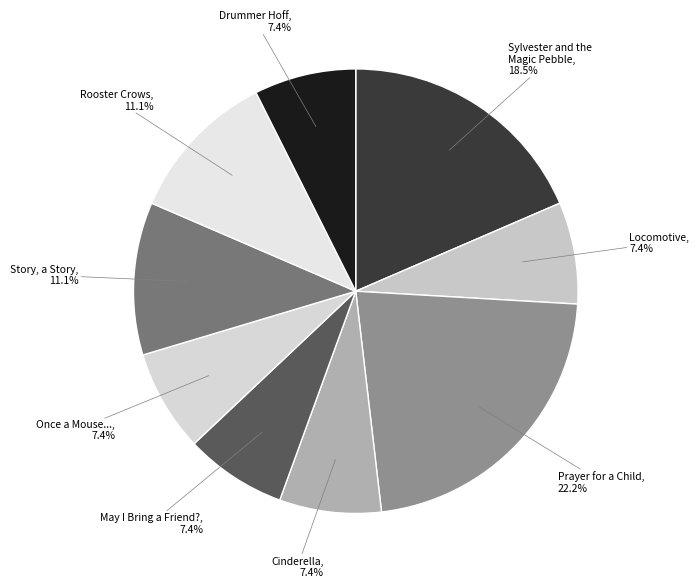

Combined, do Drummer Hoff and Locomotive account for over 50%?

No